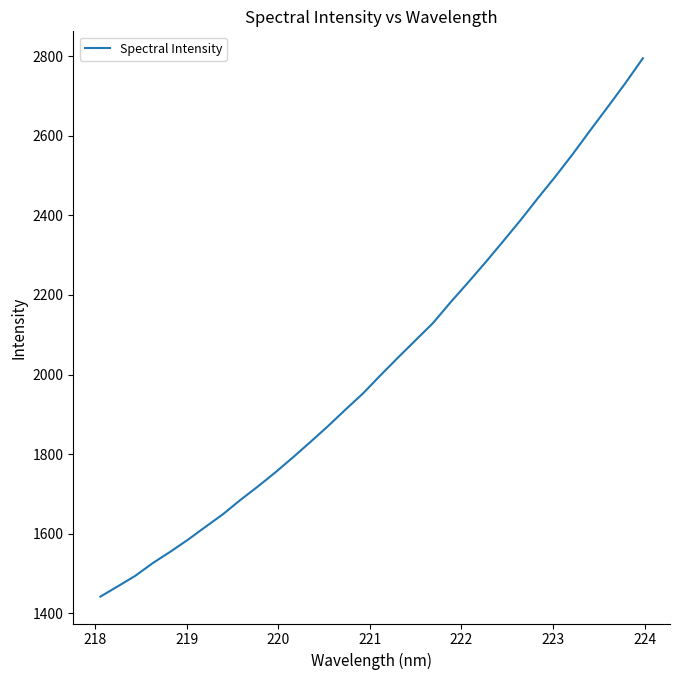

What is the greatest value displayed?

2795.1